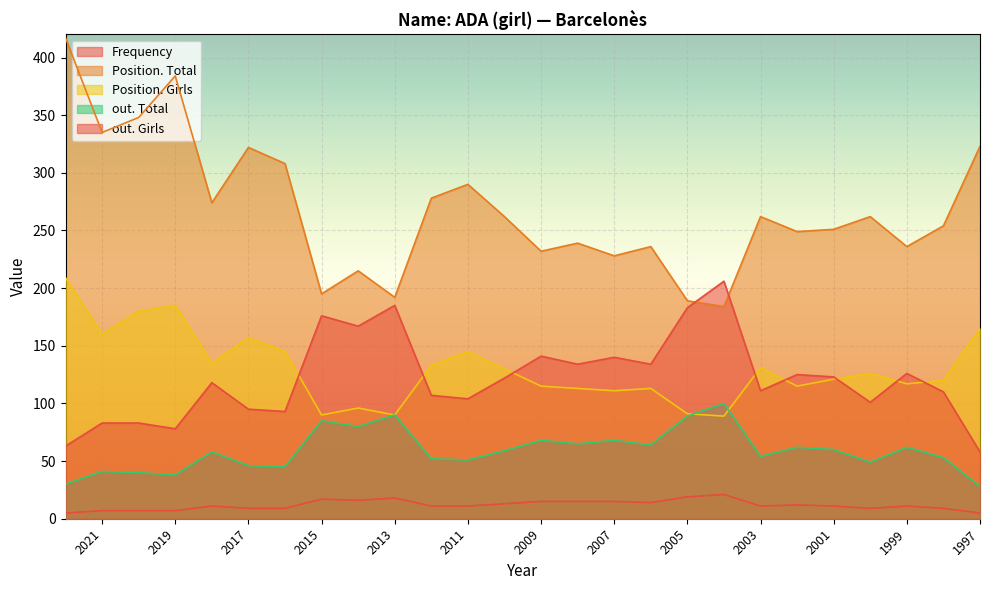

What is the spread (max minus min) of values at 2009?

217